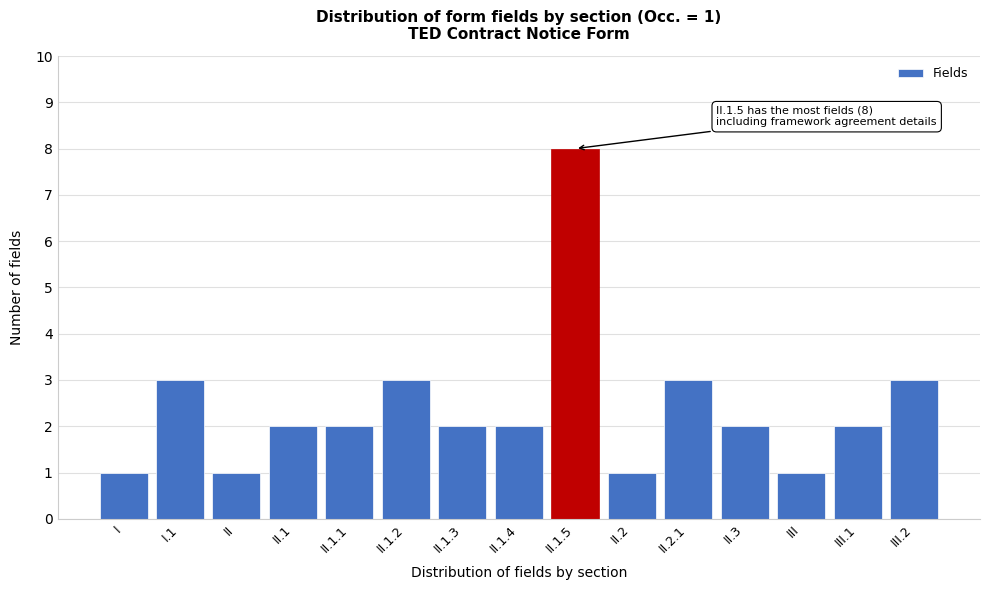

Reading left to right, list all the values displayed in this chart.

I=1	I.1=3	II=1	II.1=2	II.1.1=2	II.1.2=3	II.1.3=2	II.1.4=2	II.1.5=8	II.2=1	II.2.1=3	II.3=2	III=1	III.1=2	III.2=3